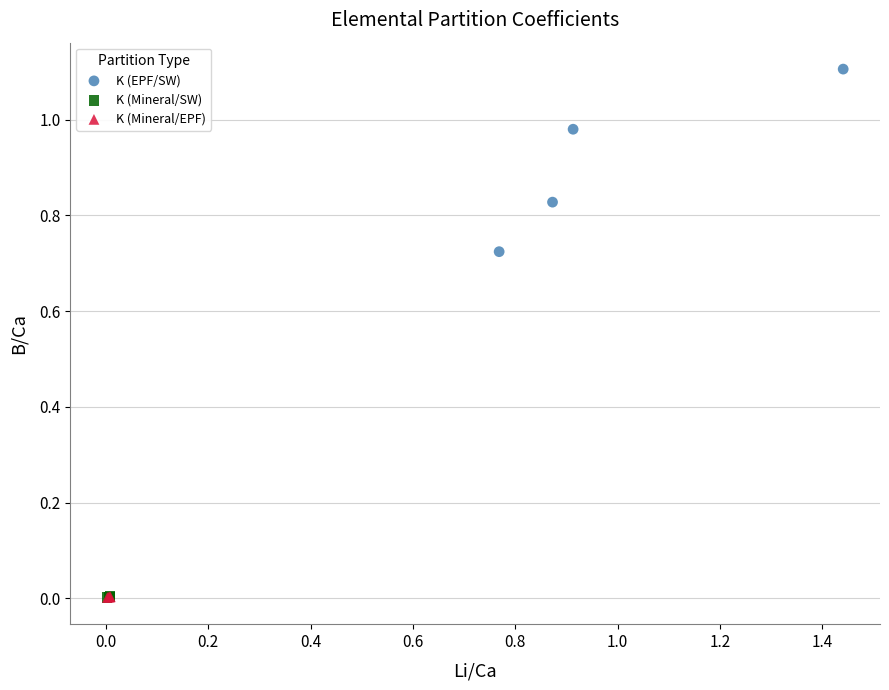

Which series has the widest spread of Y values?

K (EPF/SW)